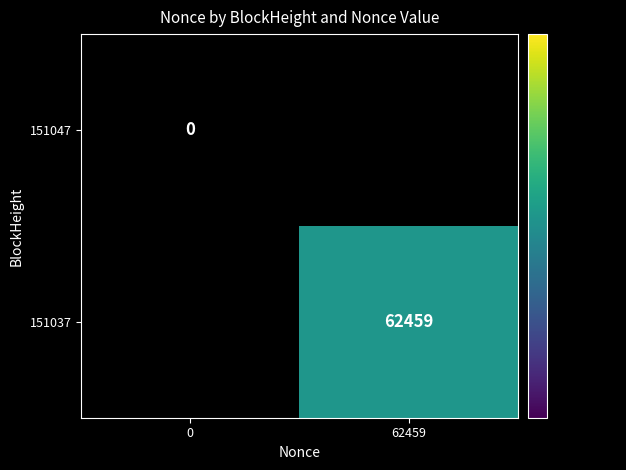

How many categories are shown in the chart?

2